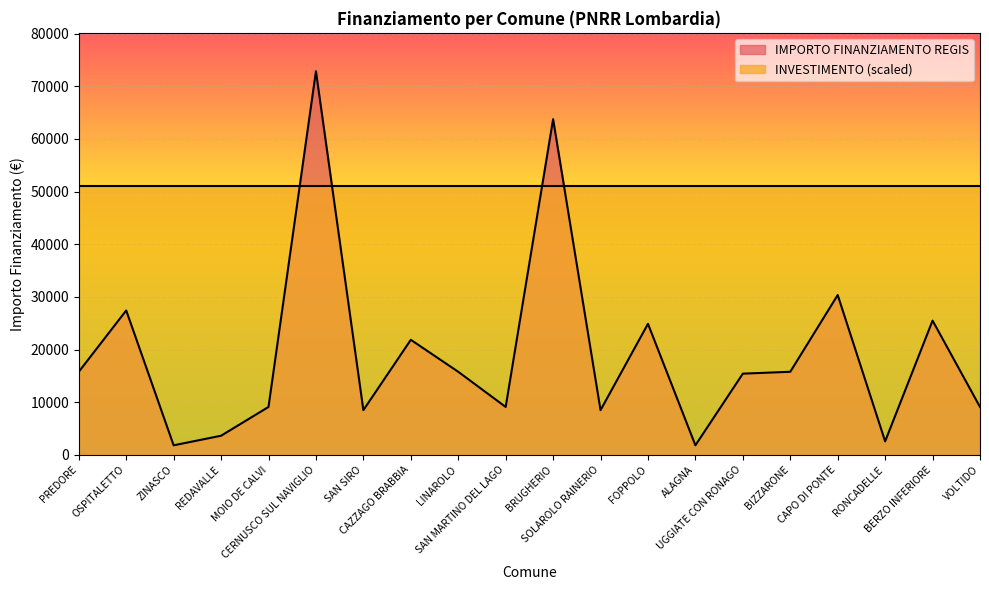

The chart shows a value of 15782 at PREDORE. True or false?

True